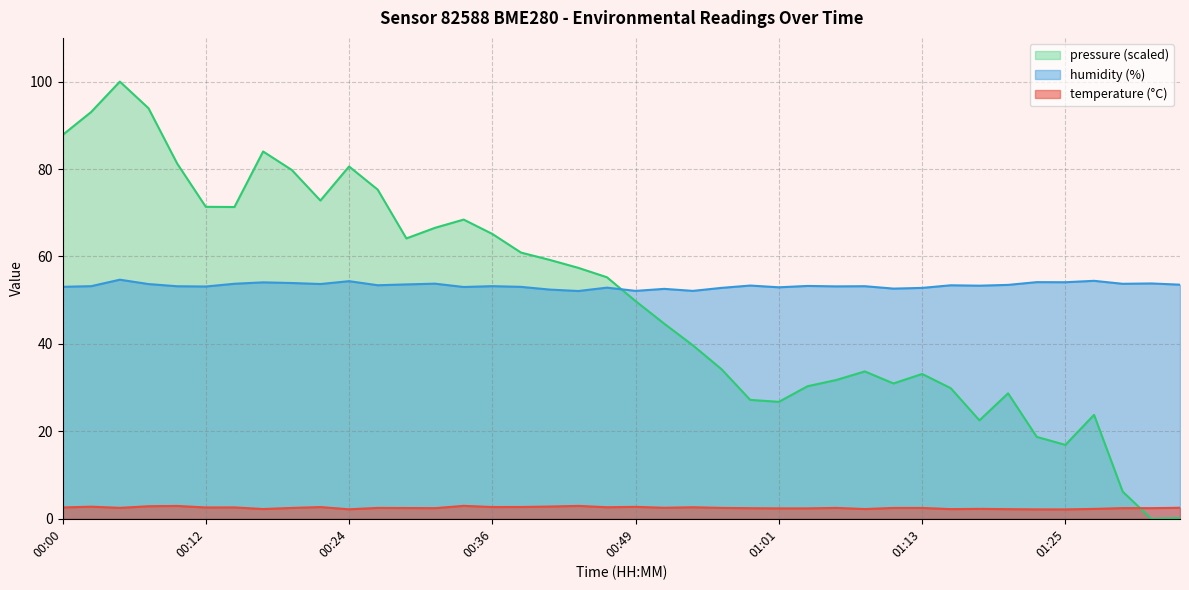

Where is the first local maximum for temperature?

00:02